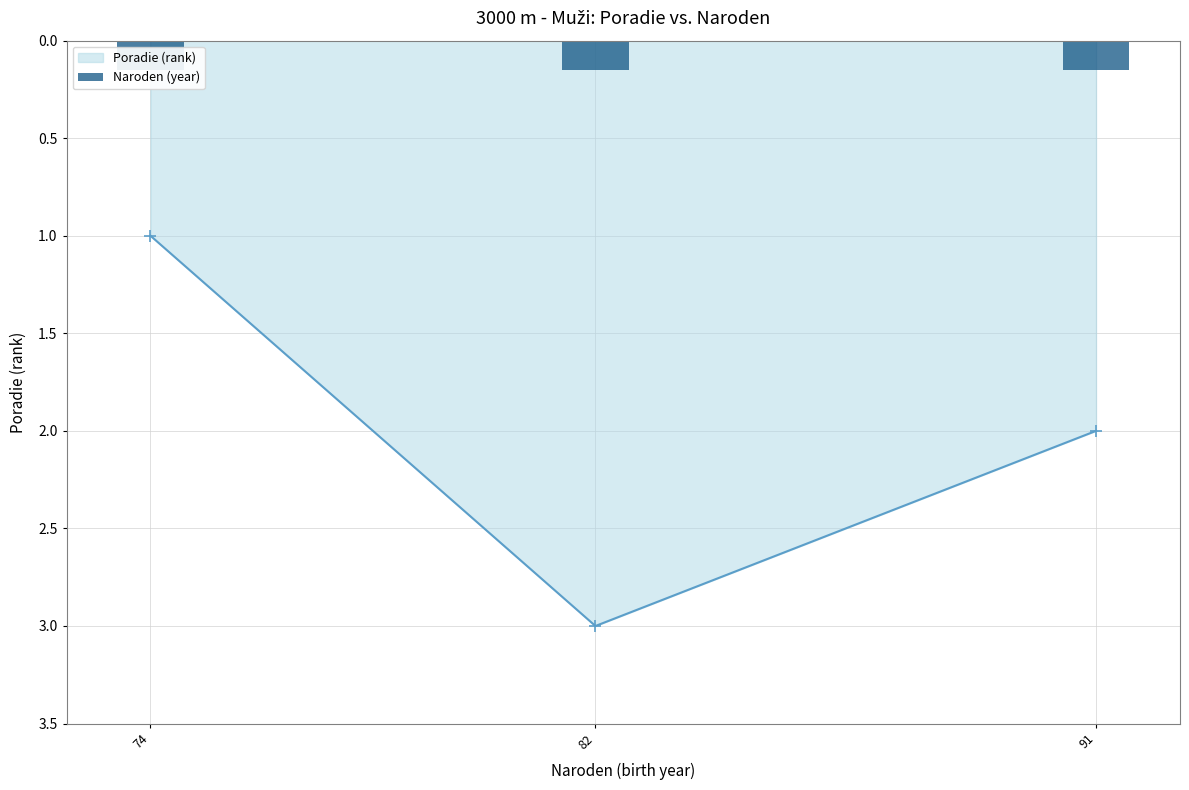

What is the change in value from 74 to 82?

+2